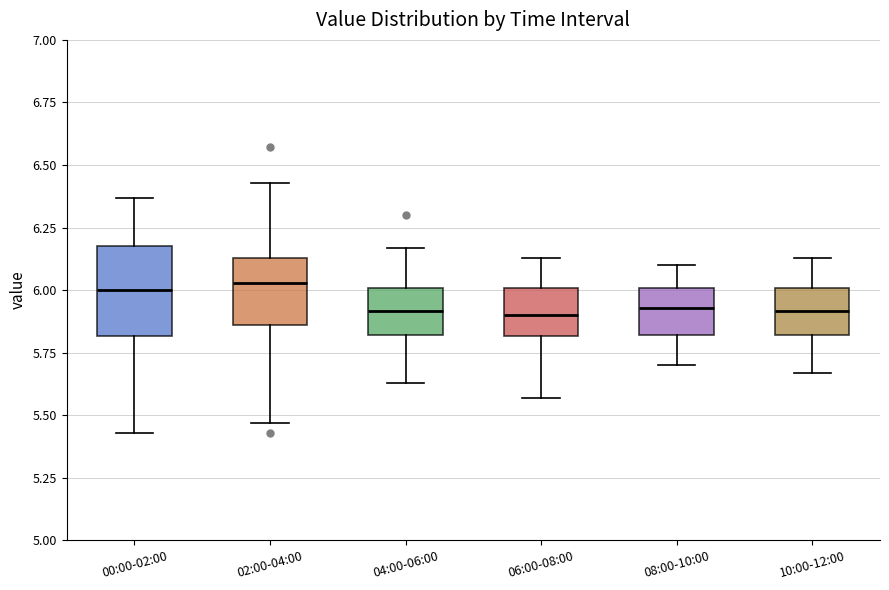

Where is the upper edge of the box for 02:00-04:00 on the y-axis? The values are not printed on the chart, so give them approximately, as read against the axis.

6.15